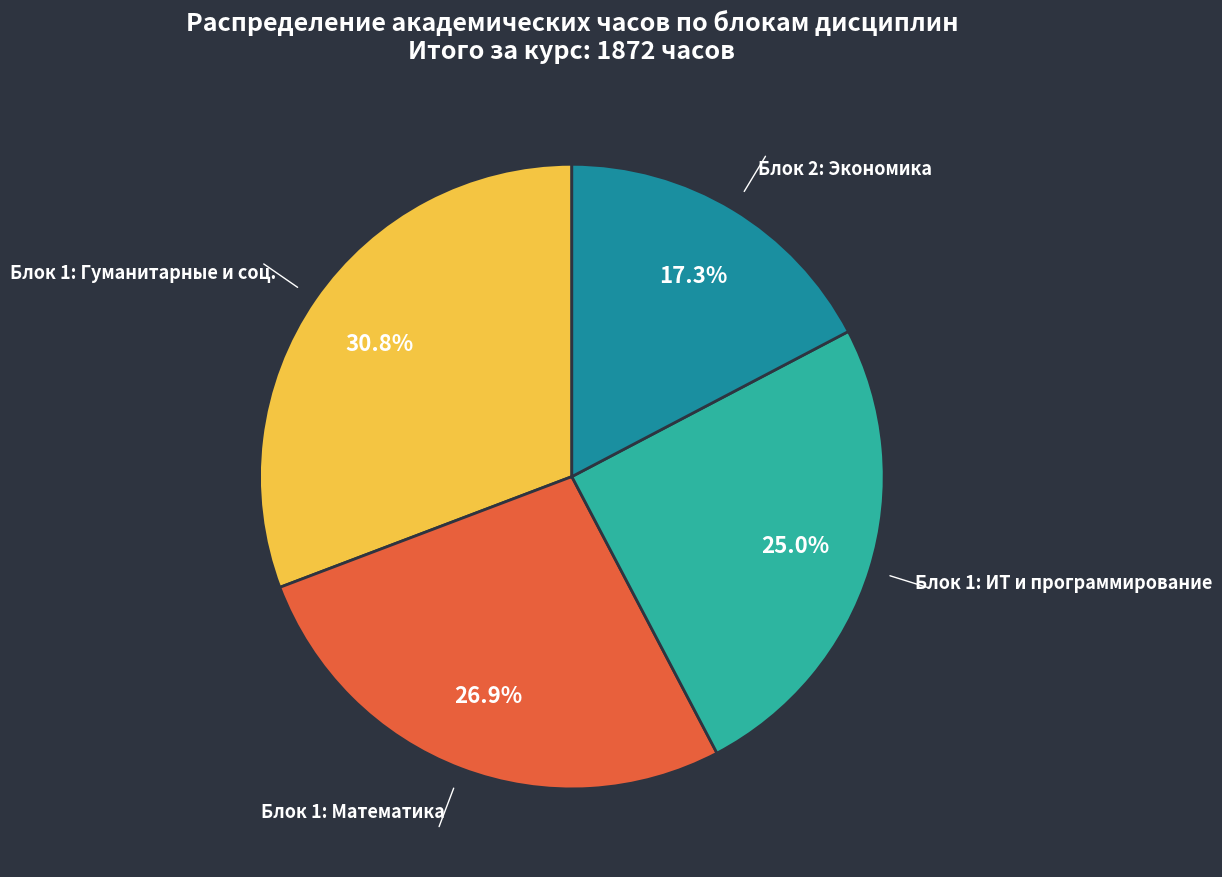

Is there any slice that represents more than half of the pie?

No